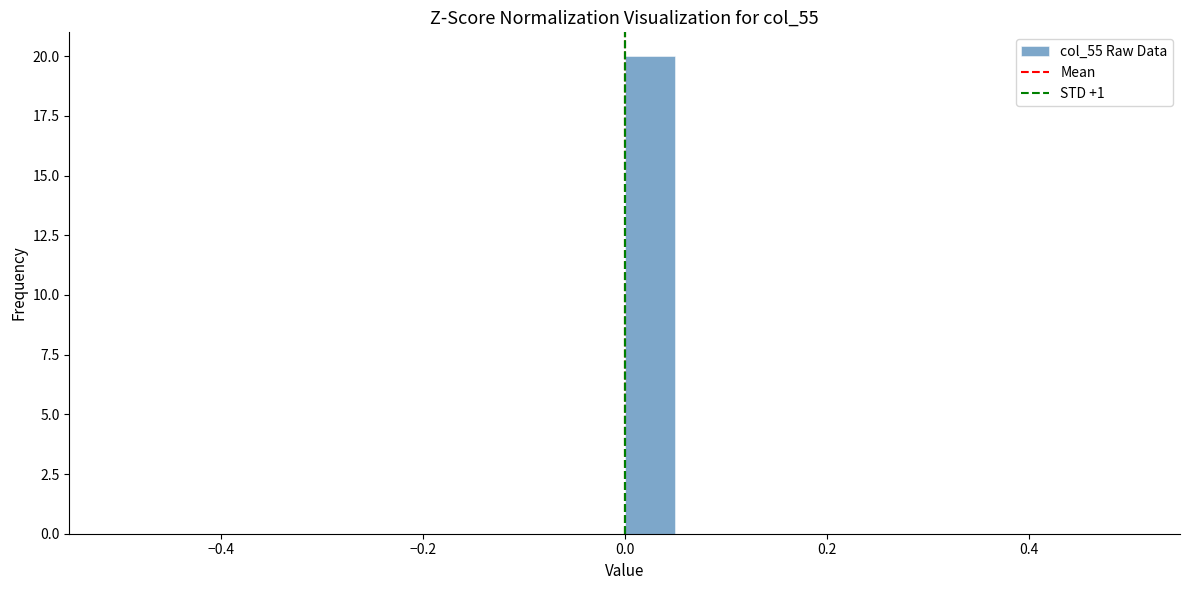

Around what value on the x-axis is the tallest bar? Give the approximate position of its centre, as read against the axis.

0.02